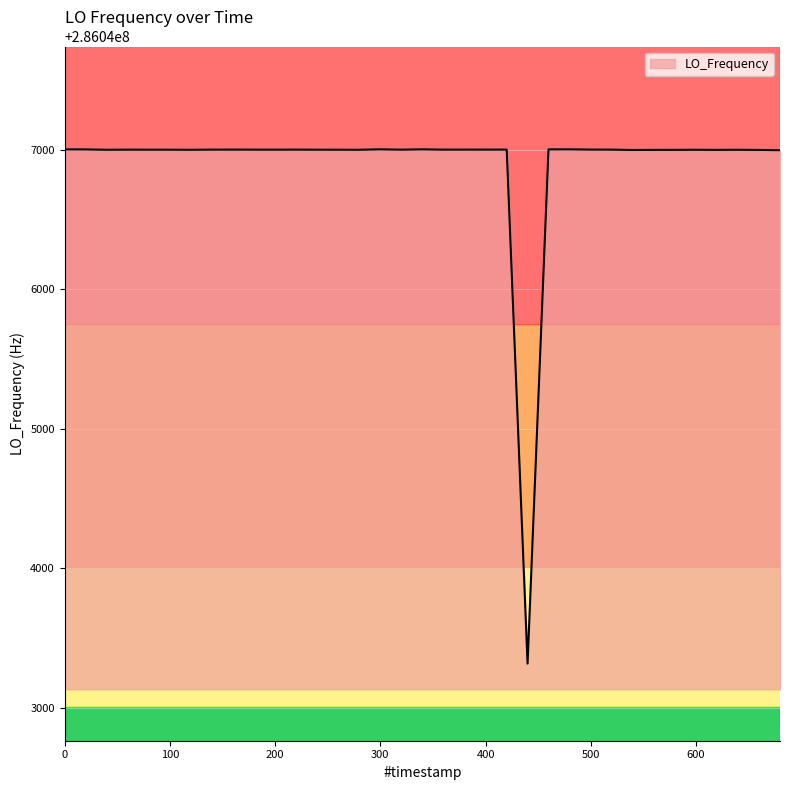

What is the greatest value displayed?

286047002.7